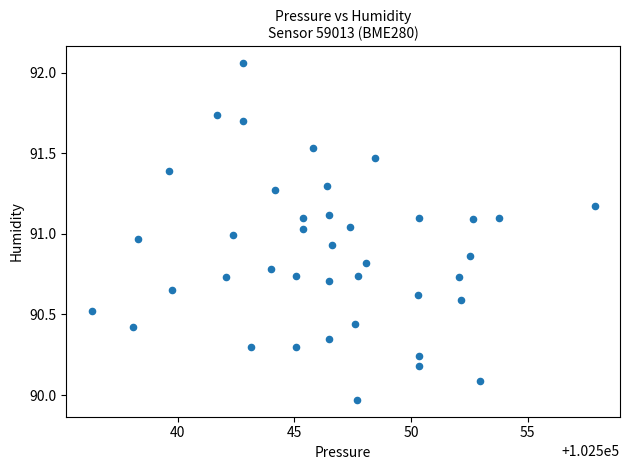

What is the range of Y values (max minus min)?

2.1